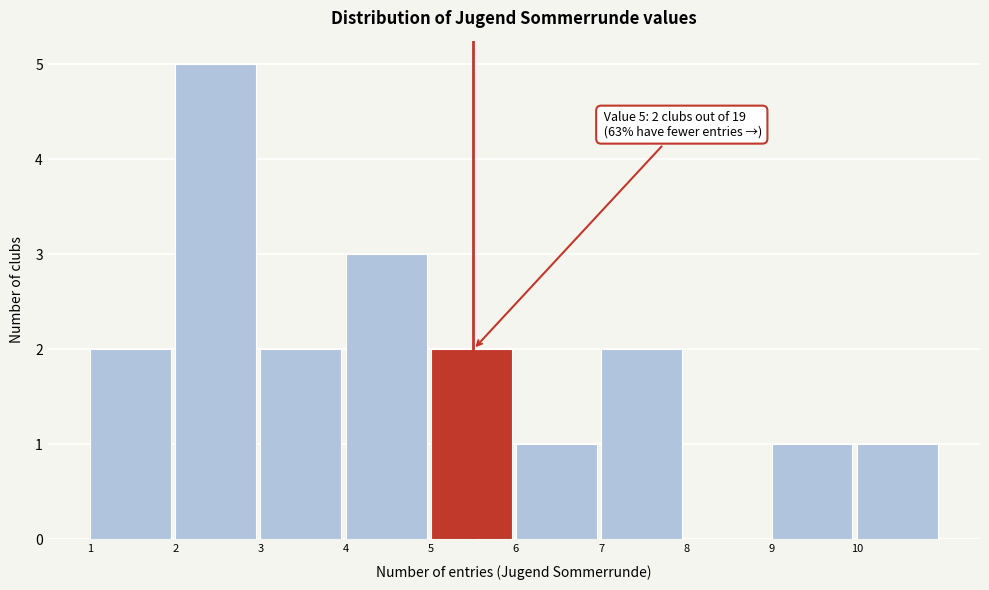

Which range on the x-axis has the tallest bar?

2 to 3